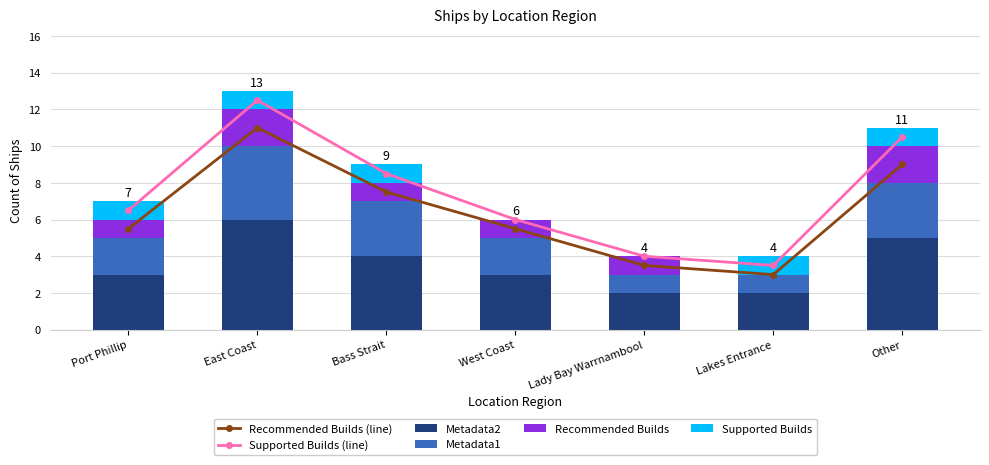

Read the Metadata1 value at Port Phillip.

2.0